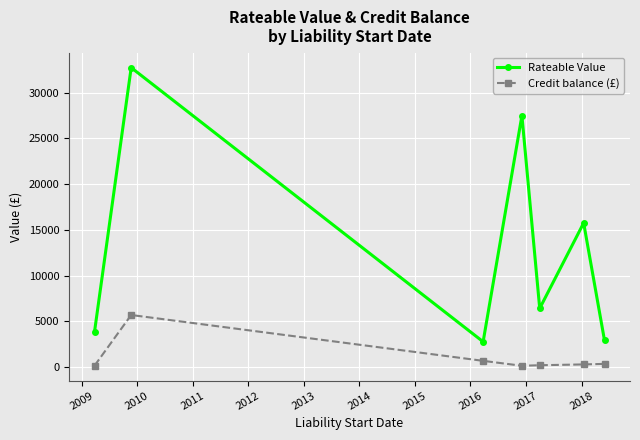

What is the highest value of the Credit balance (£) series?

5677.0